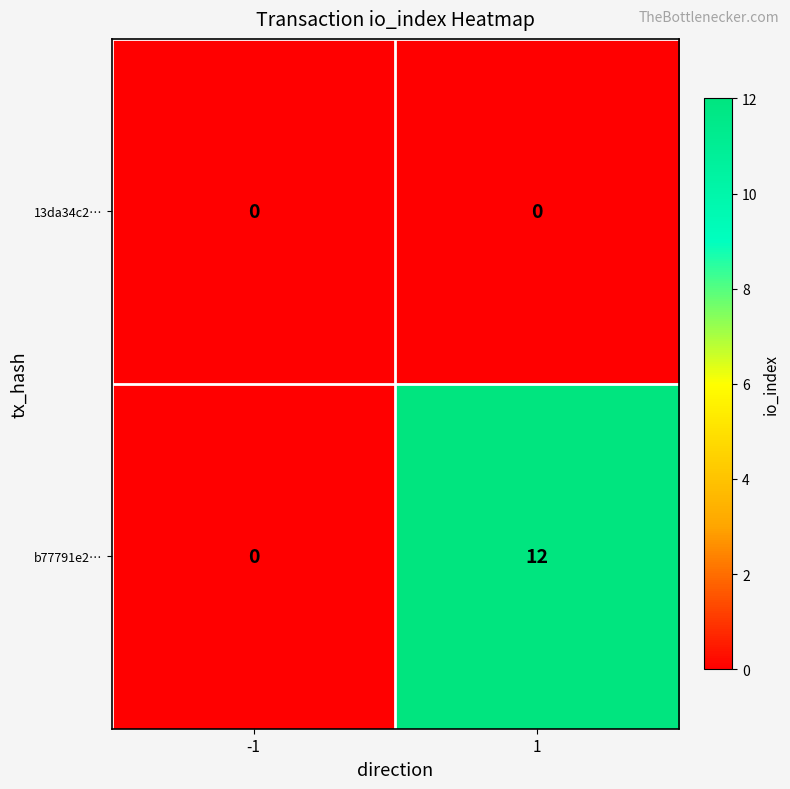

Reading left to right, extract all data points from this chart.

13da34c2…: 0	0
b77791e2…: 0	12